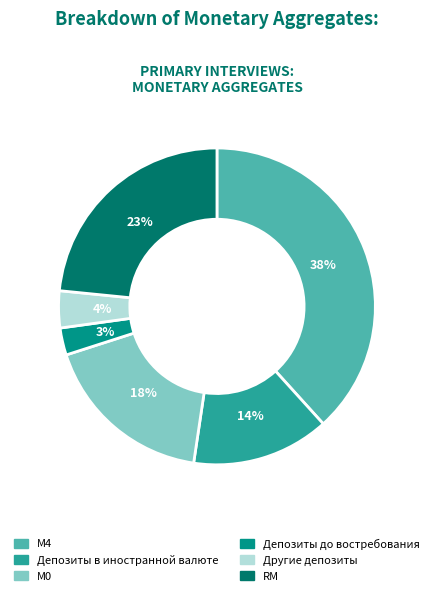

To the nearest percent, what is the average slice percentage?

17%